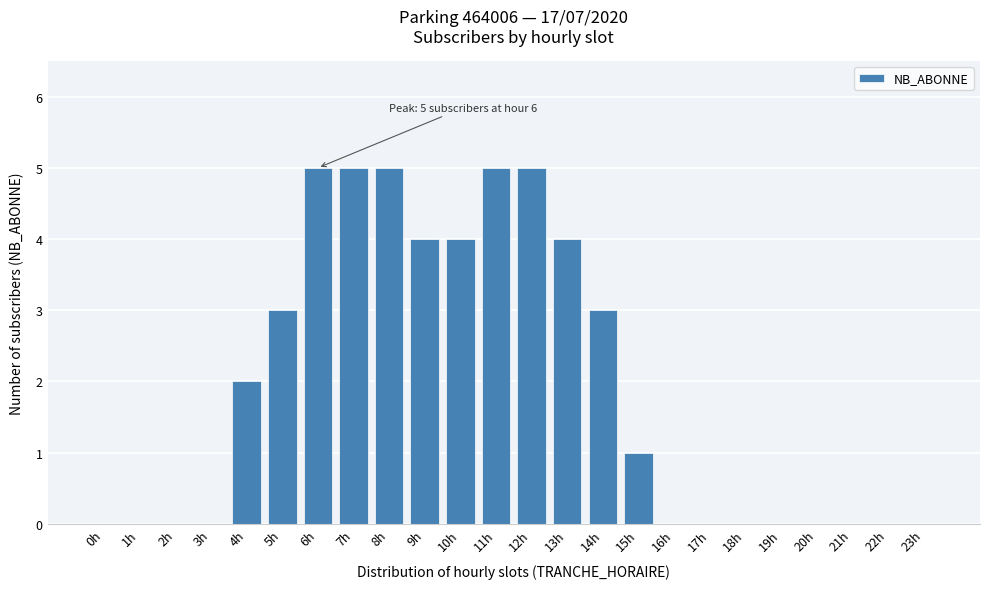

Reading left to right, what are all the values shown in this chart?

0h=0	1h=0	2h=0	3h=0	4h=2	5h=3	6h=5	7h=5	8h=5	9h=4	10h=4	11h=5	12h=5	13h=4	14h=3	15h=1	16h=0	17h=0	18h=0	19h=0	20h=0	21h=0	22h=0	23h=0